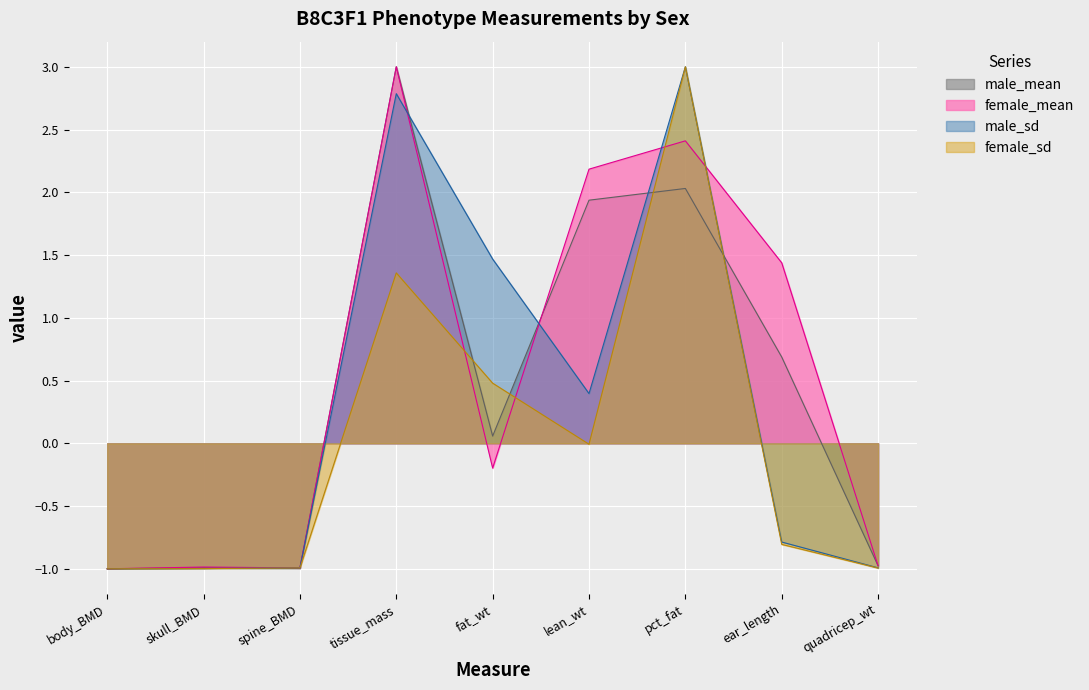

What is the difference between the maximum and minimum values in the male_sd series?

4.0